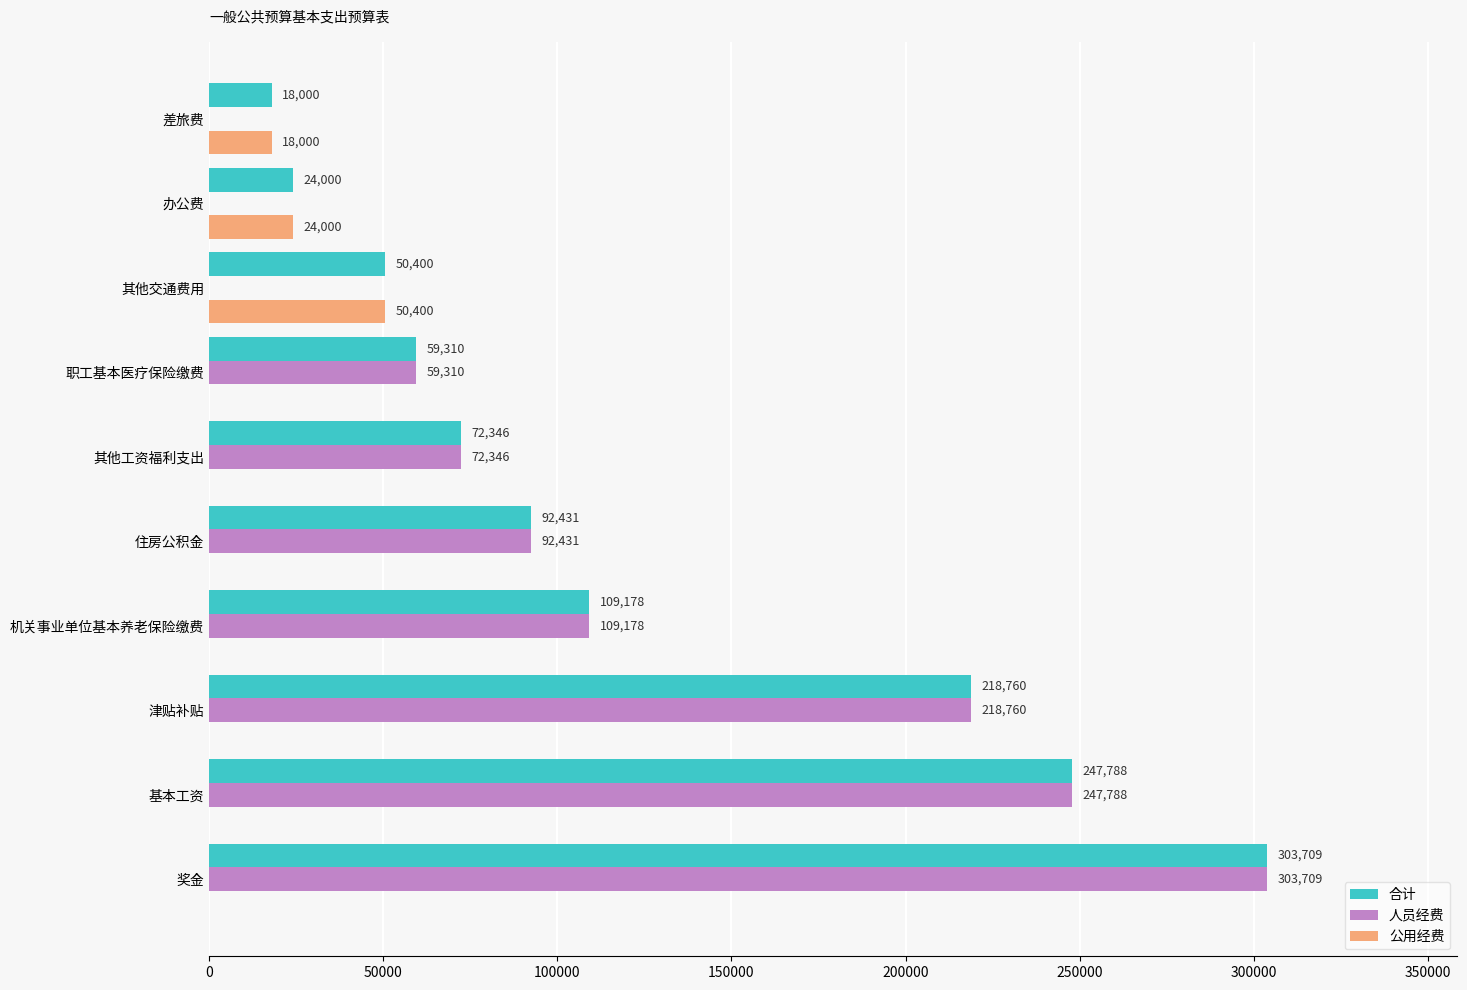

What value does the 人员经费 series have at 住房公积金?

92431.0